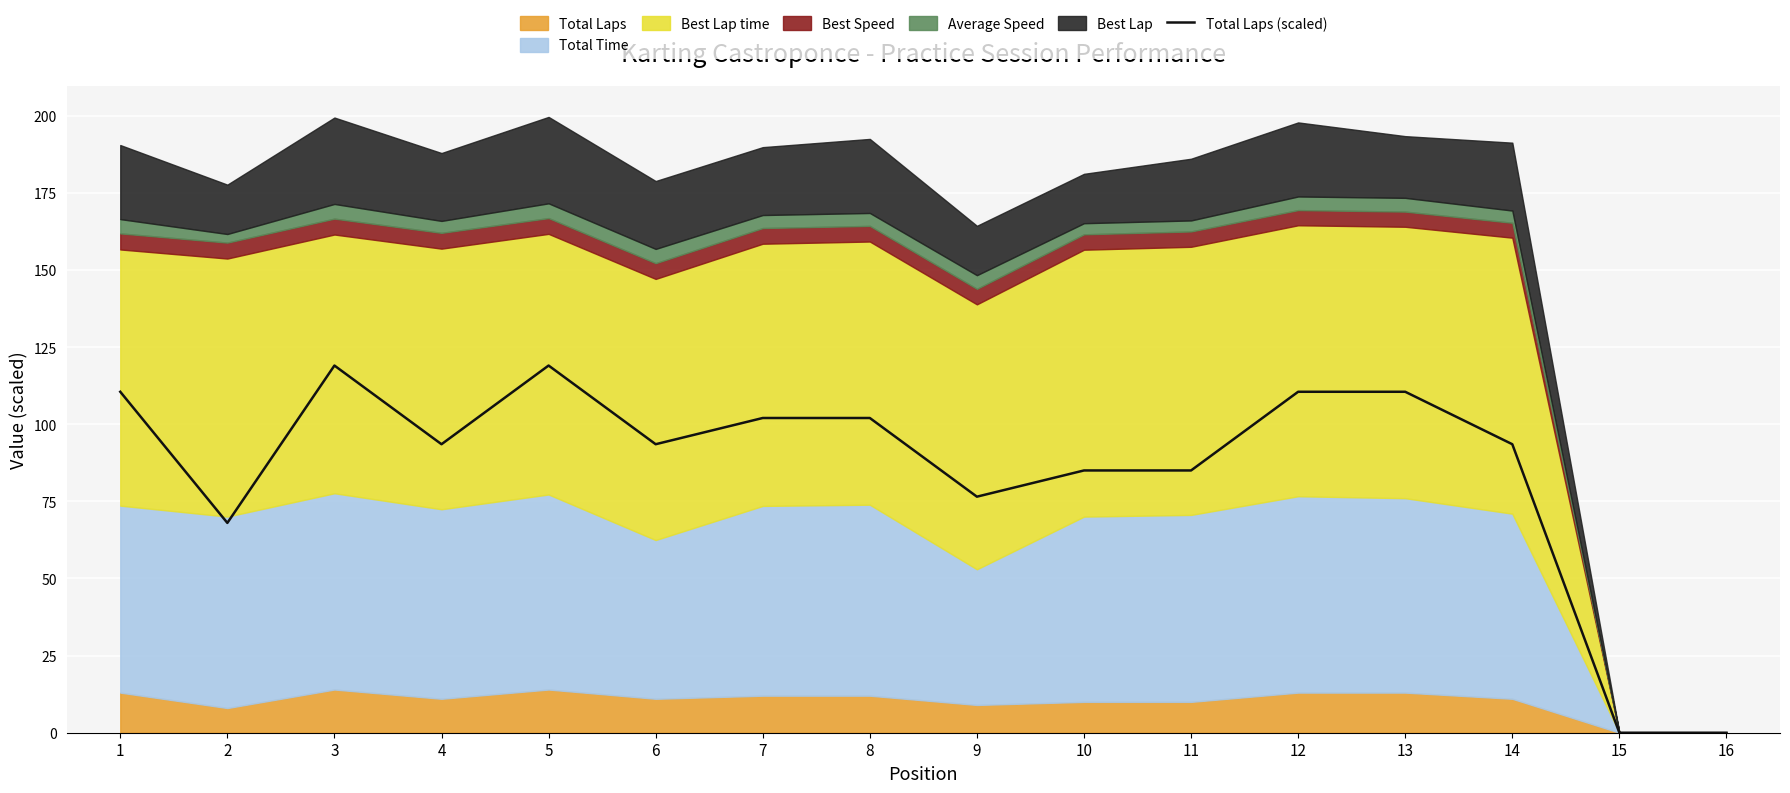

What is the ratio of the value at 7 to the value at 4?

1.1